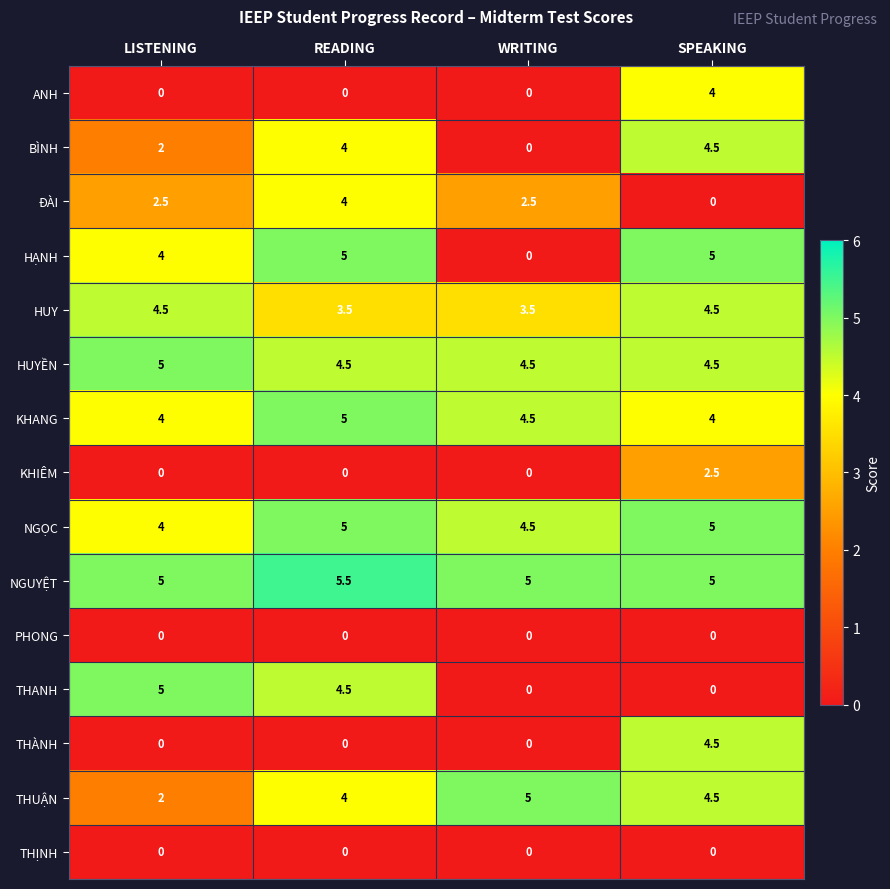

Which series changed the most between WRITING and SPEAKING?

HẠNH